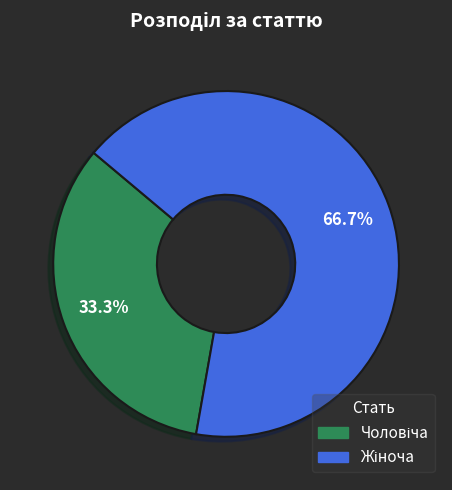

How many segments does this pie chart have?

2